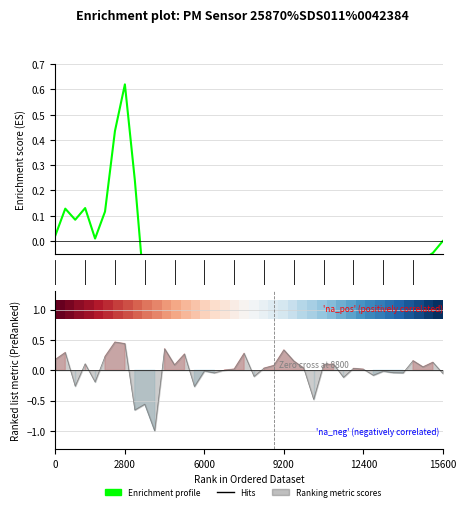

How many data points does each series have?

40